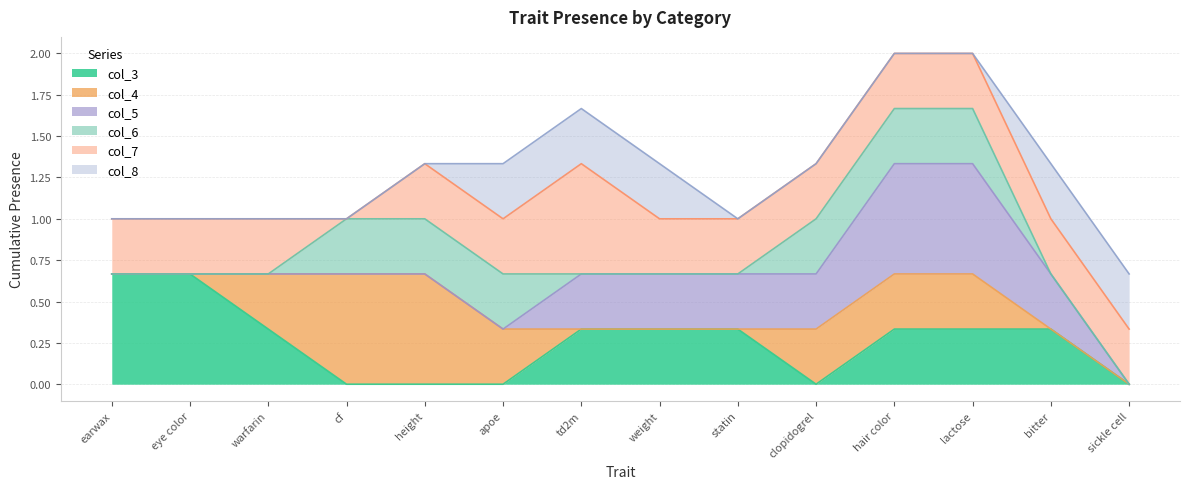

Count the number of categories in the chart.

14